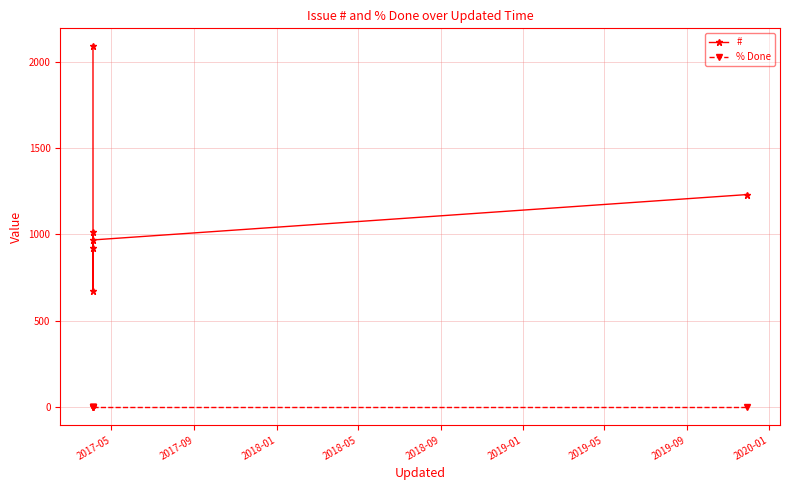

Which series has the largest total across all categories?

#